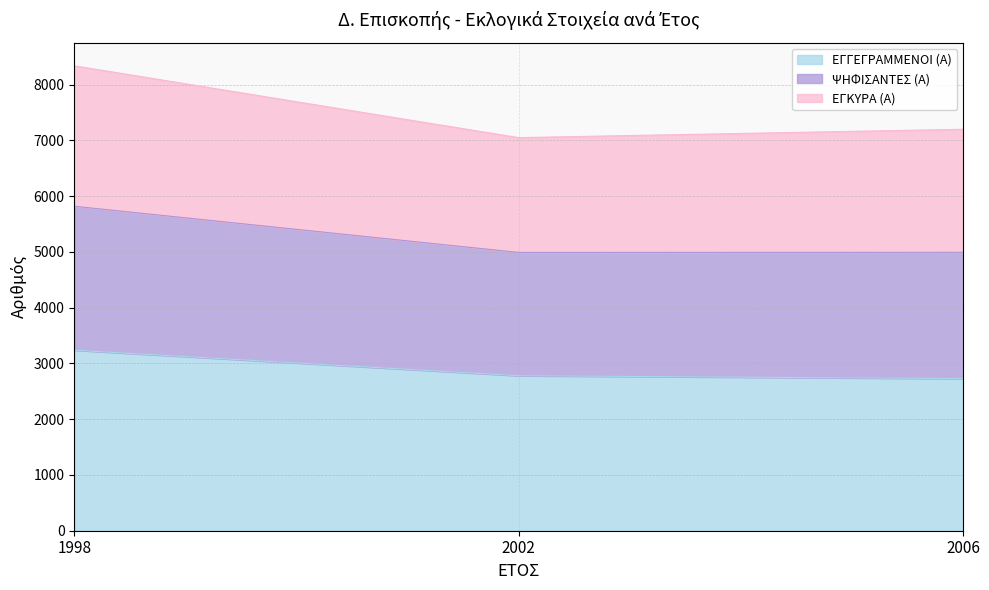

Reading left to right, list the values for the ΕΓΓΕΓΡΑΜΜΕΝΟΙ (Α) series.

1998=3238	2002=2780	2006=2728